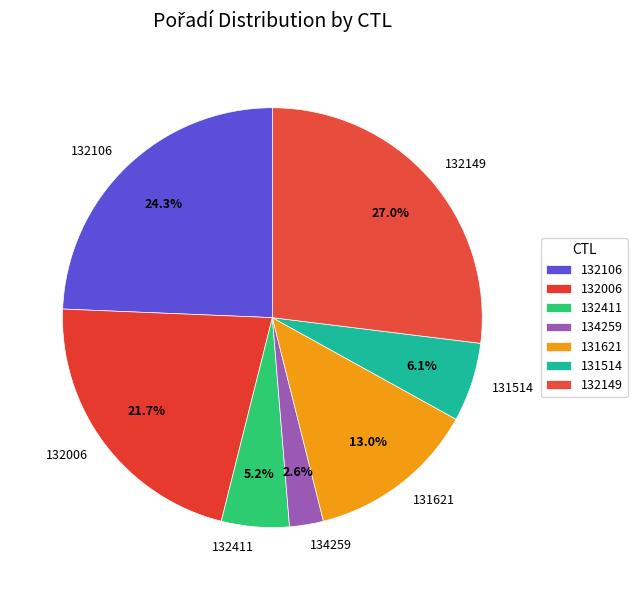

What is the smallest slice in the pie chart?

134259